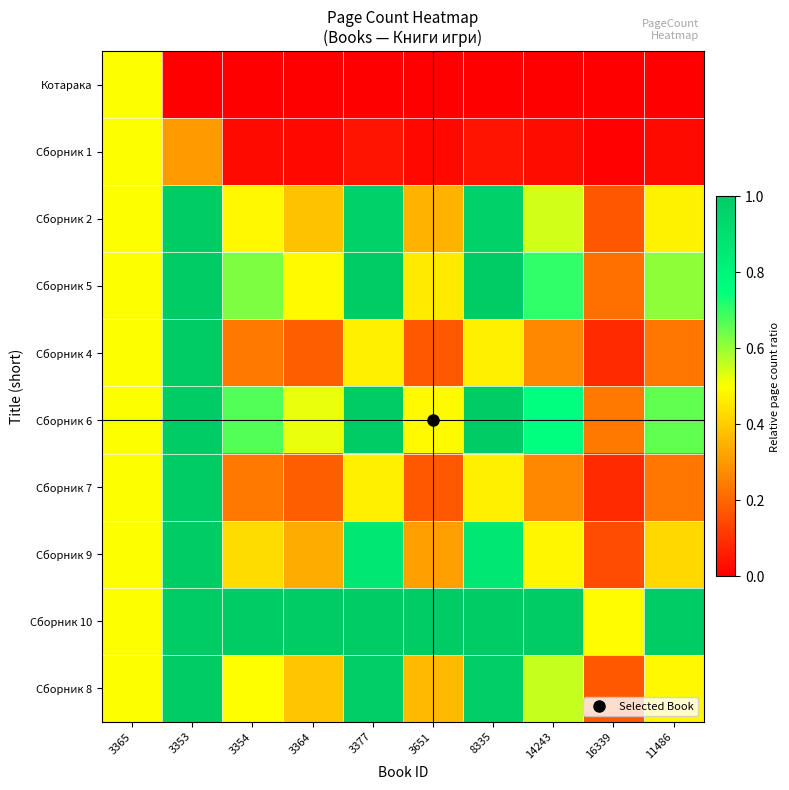

What is the total value across all series at 8335?

6.8